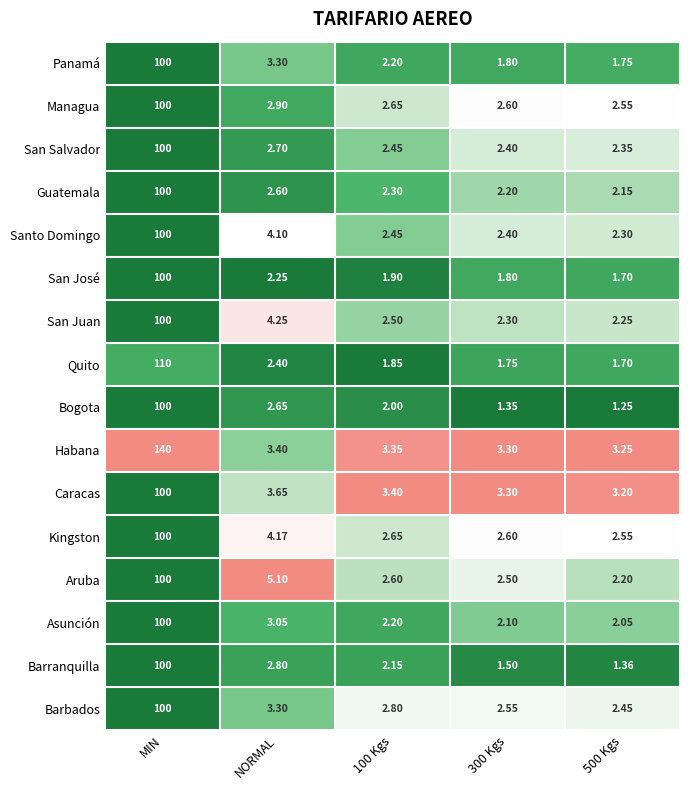

How many series are shown in this chart?

16